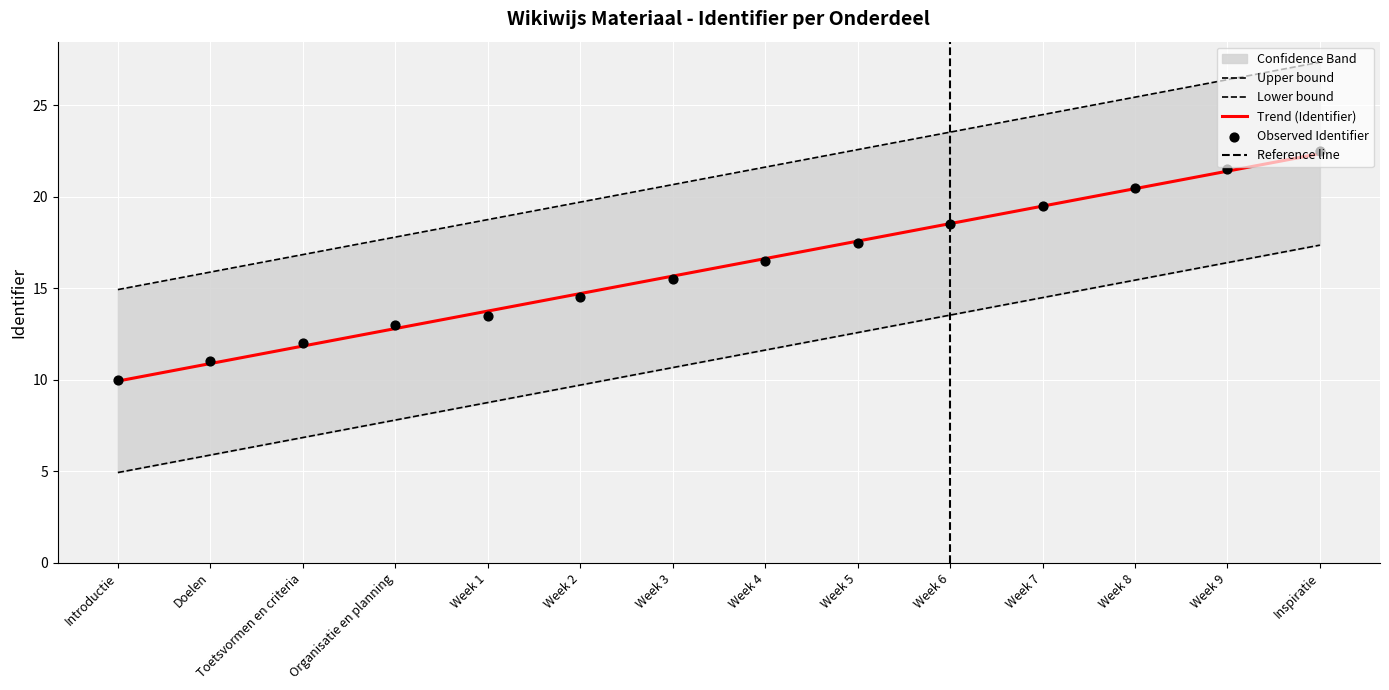

What is the change in value from Introductie to Week 3?

+5.5